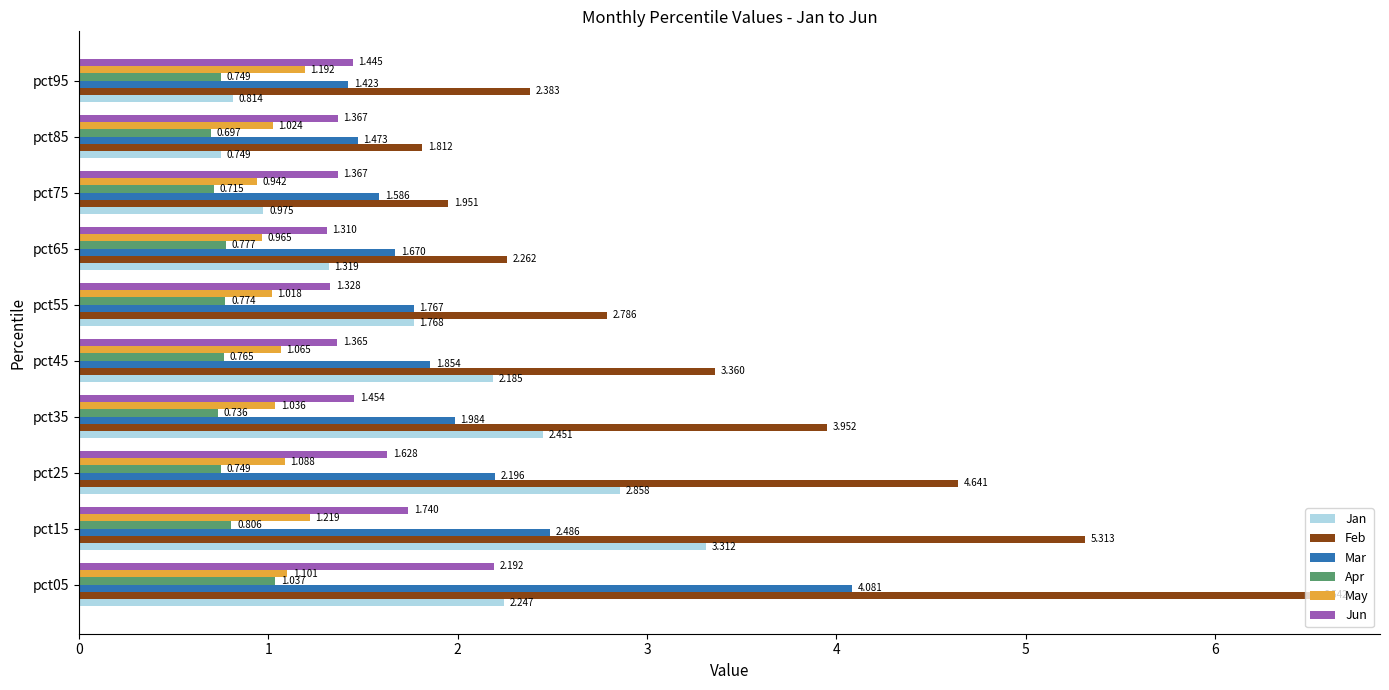

Which series has the largest total across all categories?

Feb